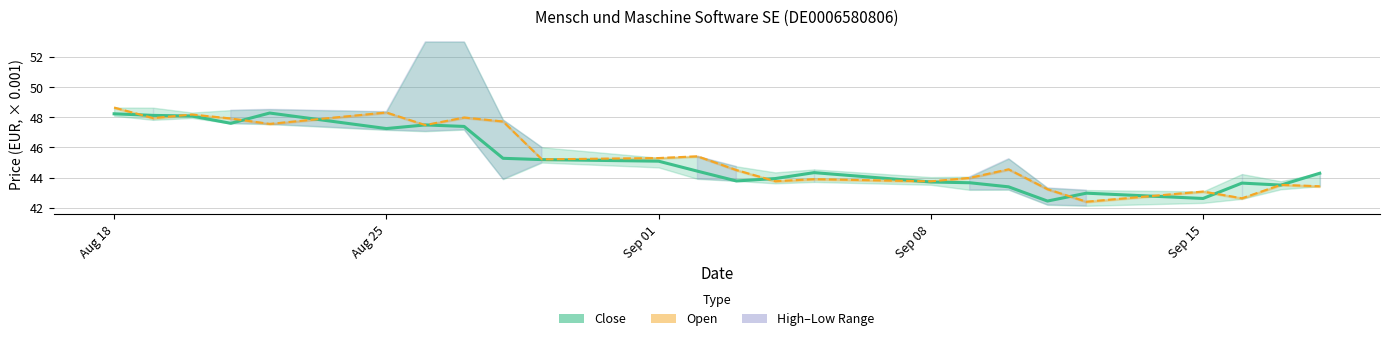

At which label does Open reach its minimum?

12.09.2025